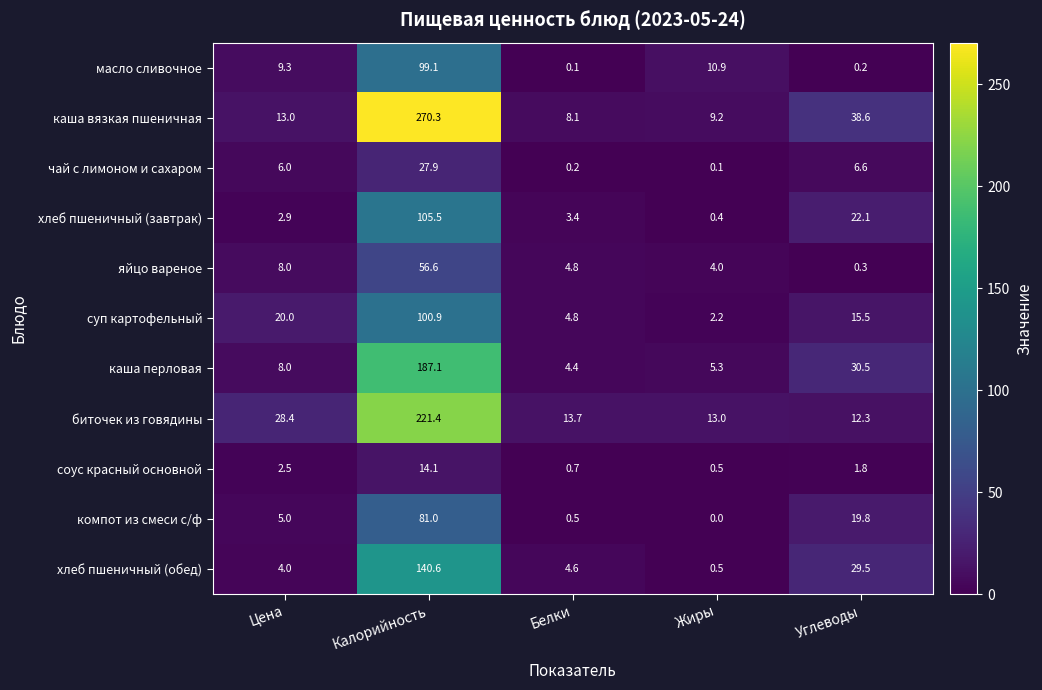

Which category has the highest value in the яйцо вареное series?

Калорийность